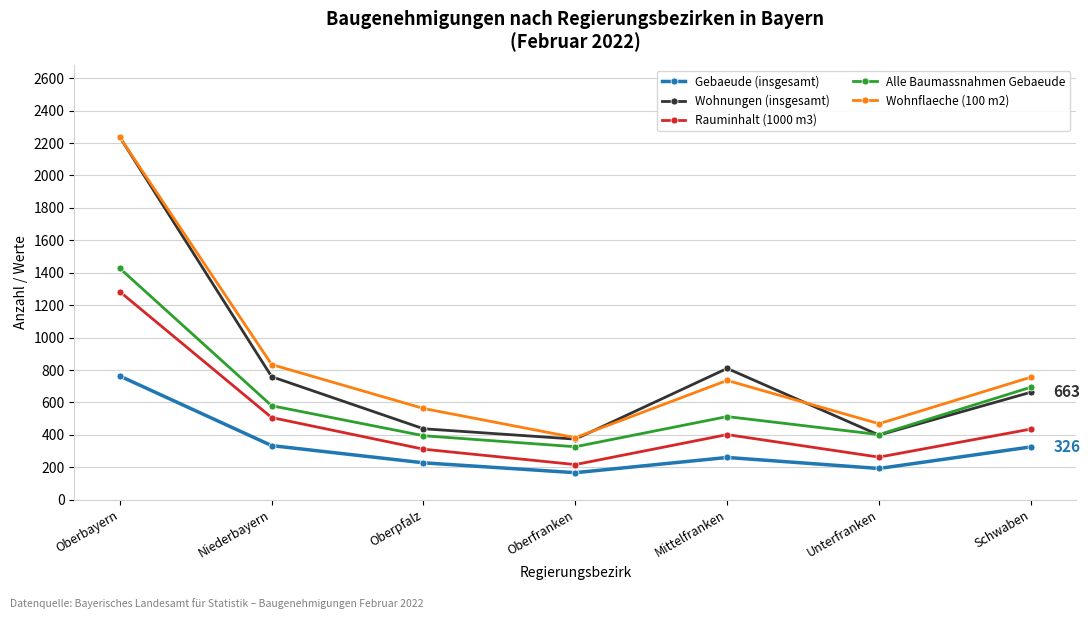

What is the minimum value for Wohnflaeche (100 m2)?

383